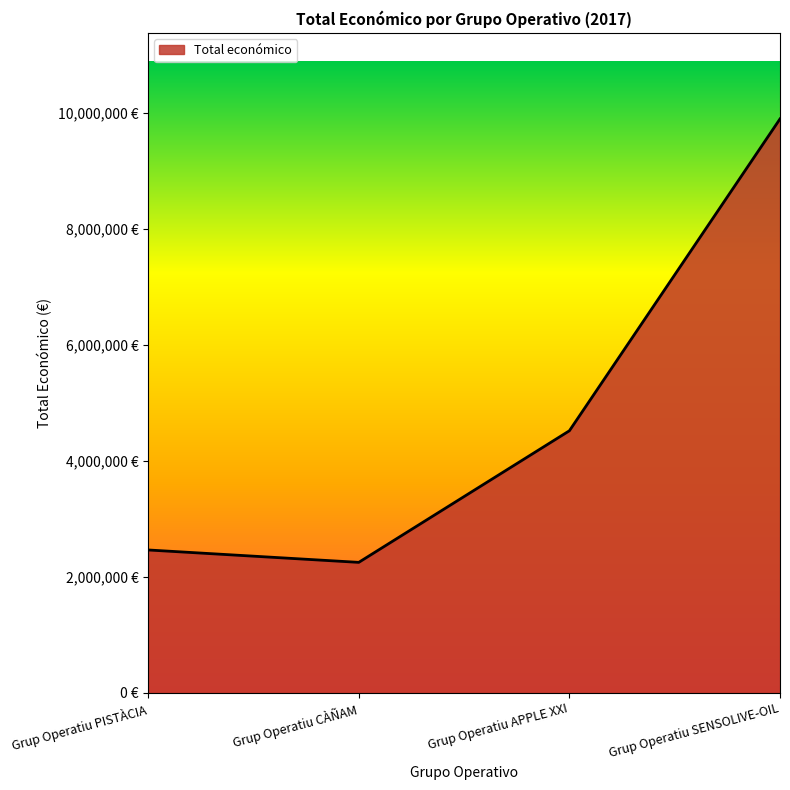

Does the chart display data point markers on the line(s)?

No